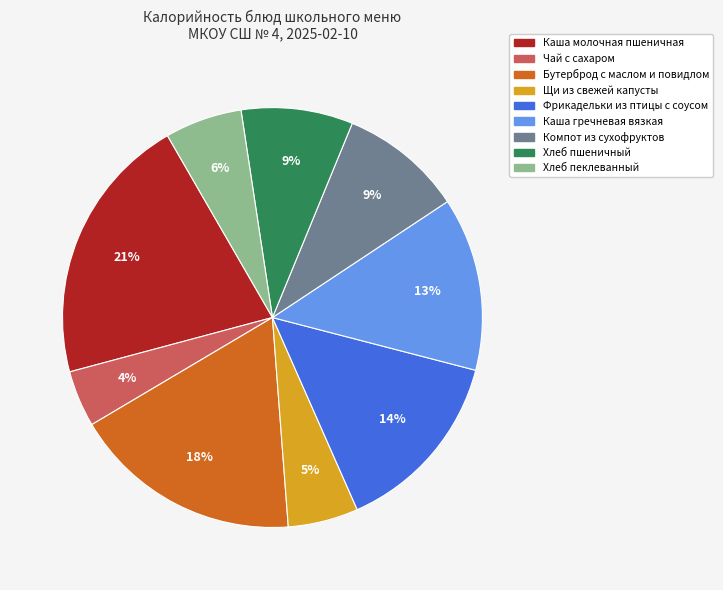

Which slice is the smallest?

Чай с сахаром